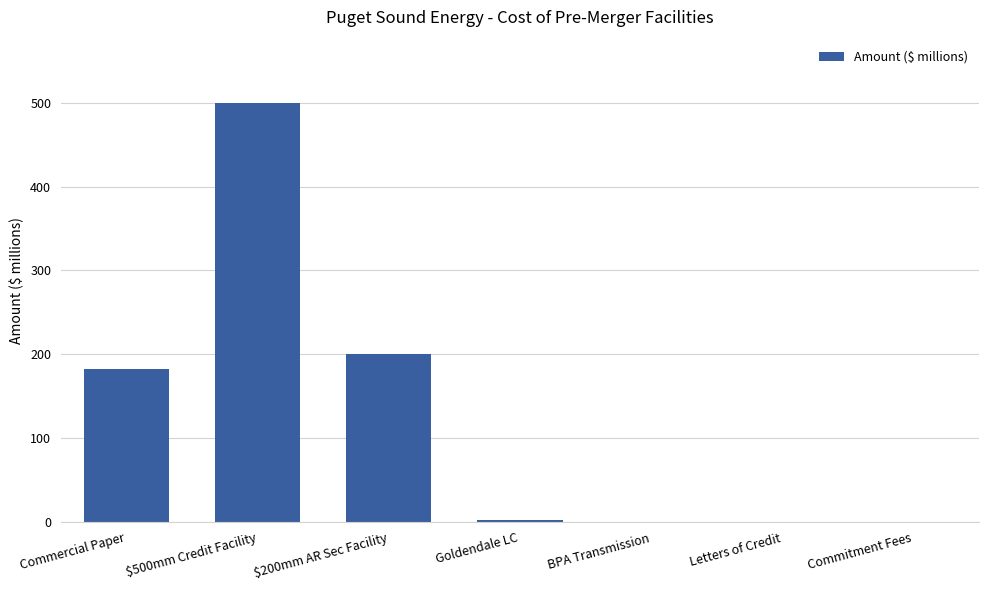

What is the greatest value displayed?

500.0